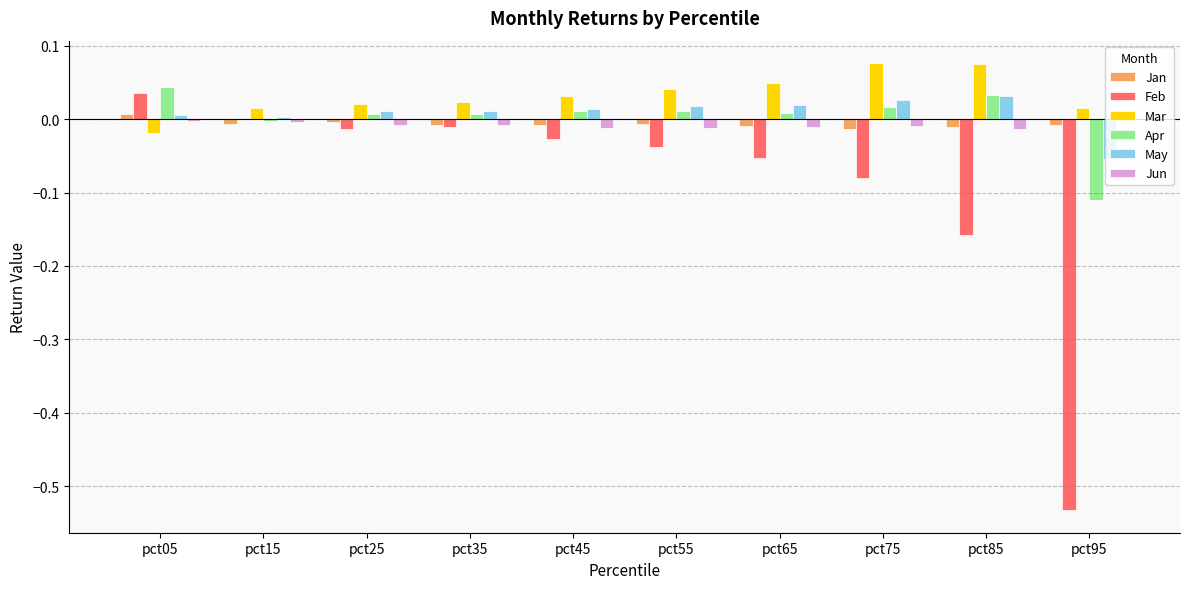

How many series are shown in this chart?

6